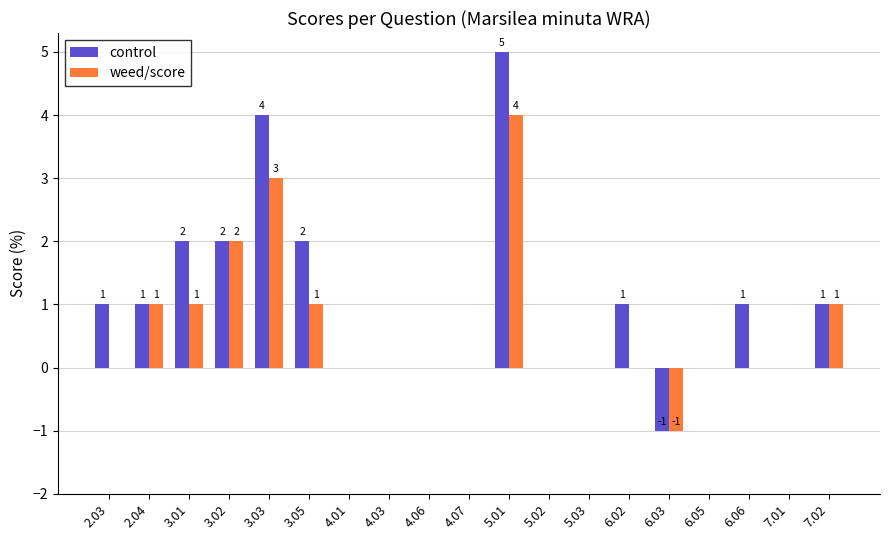

The value of control at 6.06 is 2. True or false?

False